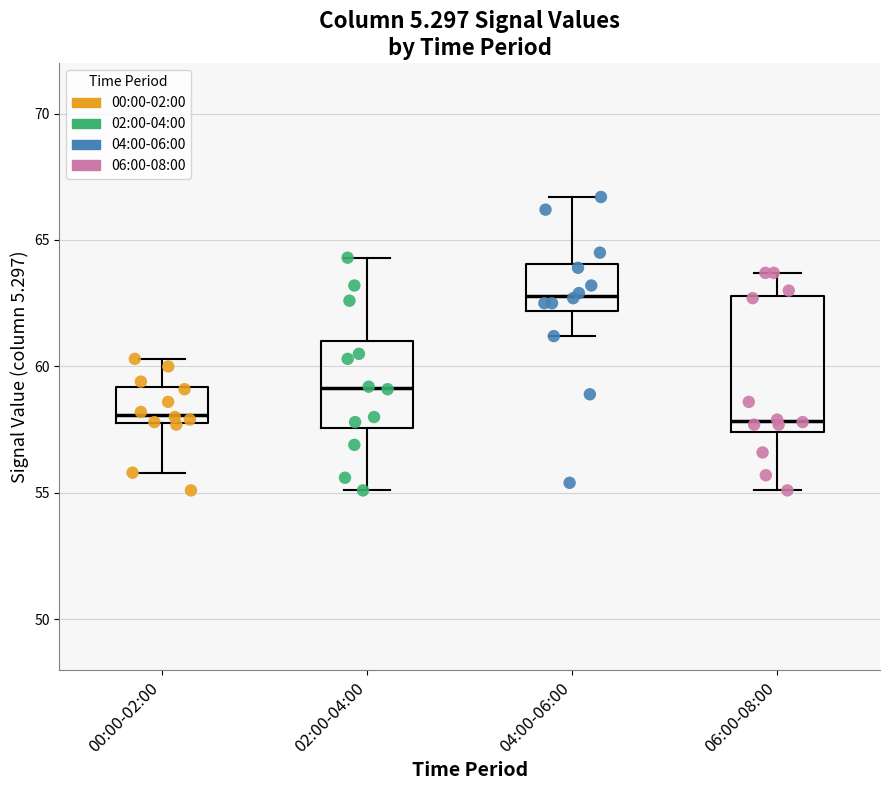

Reading left to right, read every box against the y-axis: the position of its median line, the range the box covers, and the ends of its whiskers. The values are not printed on the chart, so give them approximately, as read against the axis.

00:00-02:00: median 58.0 (just above the box's lower edge), box 58.0 to 59.0, whiskers 56.0 to 60.5
02:00-04:00: median 59.0, box 57.5 to 61.0, whiskers 55.0 to 64.5
04:00-06:00: median 63.0, box 62.0 to 64.0, whiskers 61.0 to 66.5
06:00-08:00: median 58.0, box 57.5 to 63.0, whiskers 55.0 to 63.5